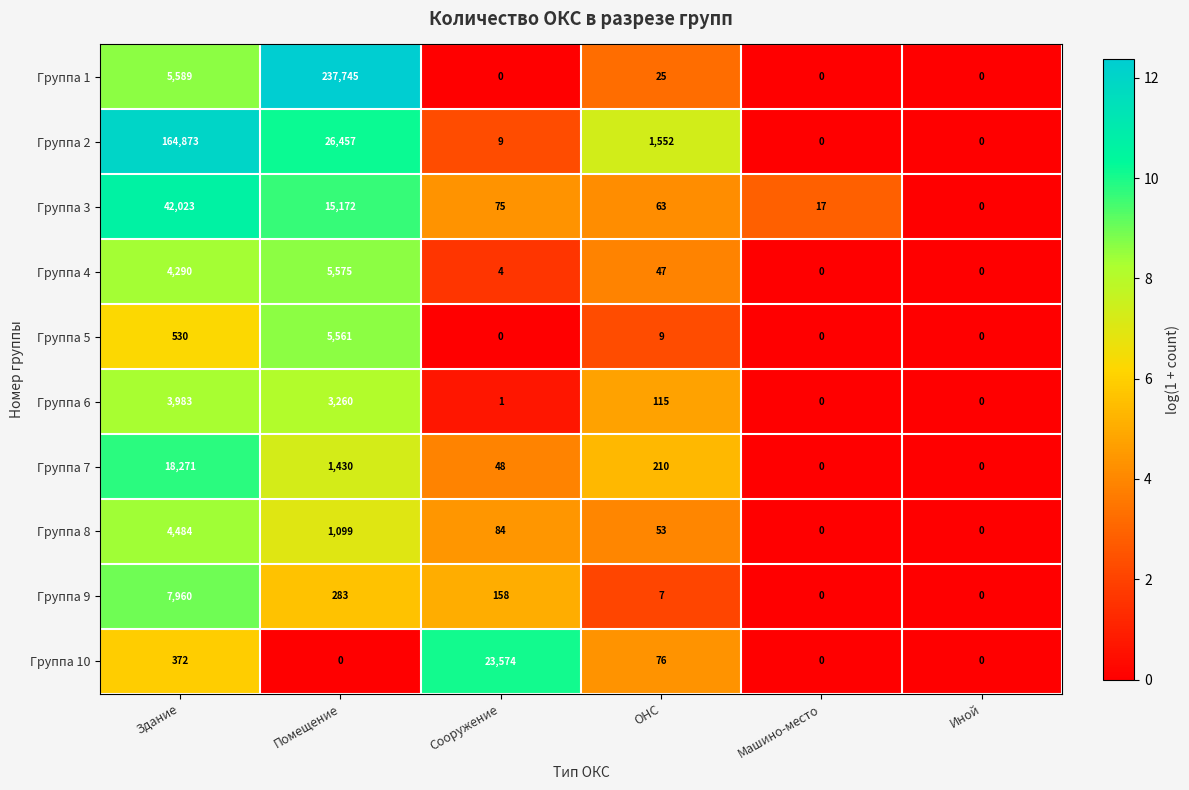

What is the greatest value displayed?

237745